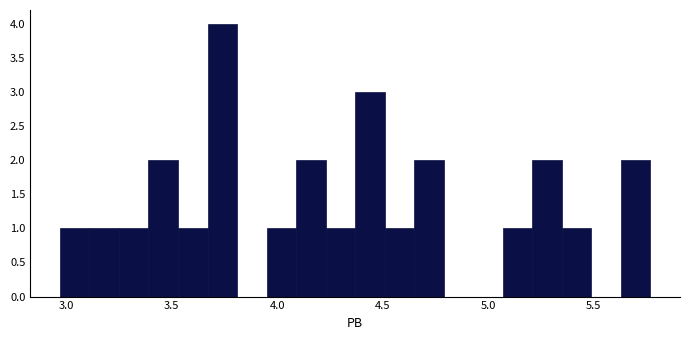

Around what value on the x-axis is the tallest bar? Give the approximate position of its centre, as read against the axis.

3.75